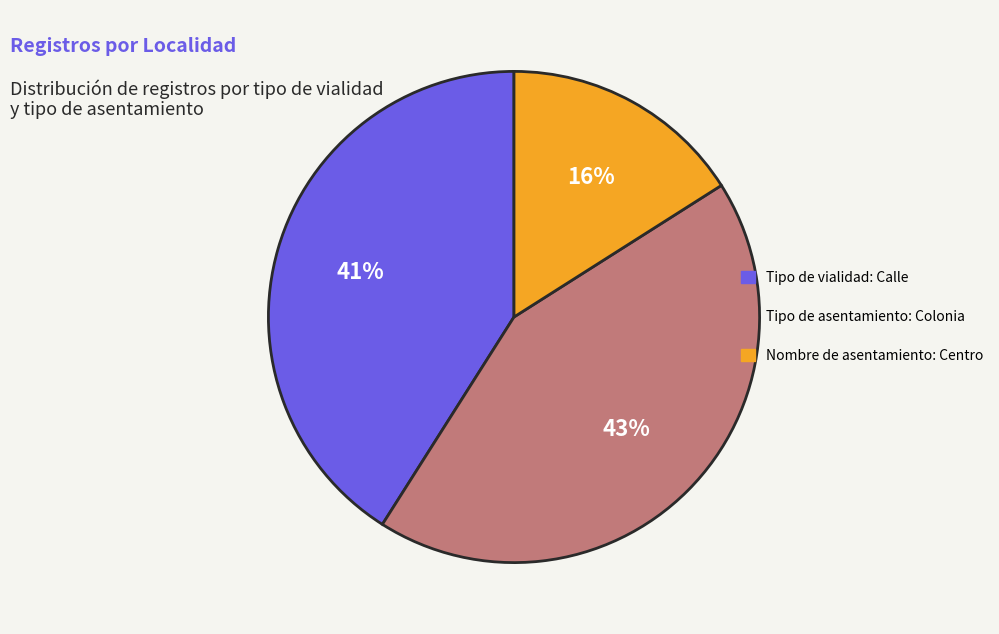

To the nearest percent, what is the difference between the largest and smallest slice percentages?

27%